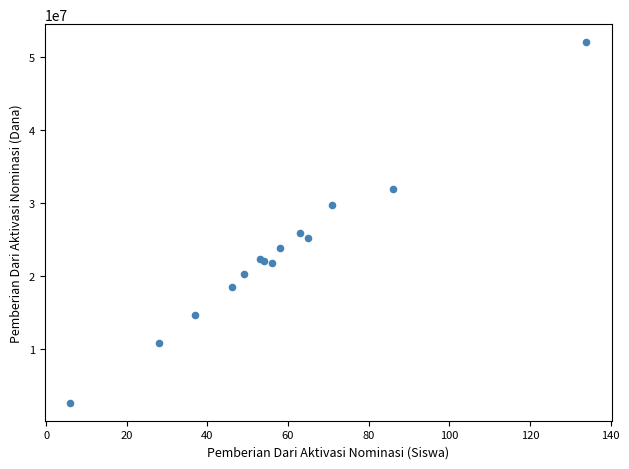

What Y value in the scatter plot is closest to 27337500?

25875000